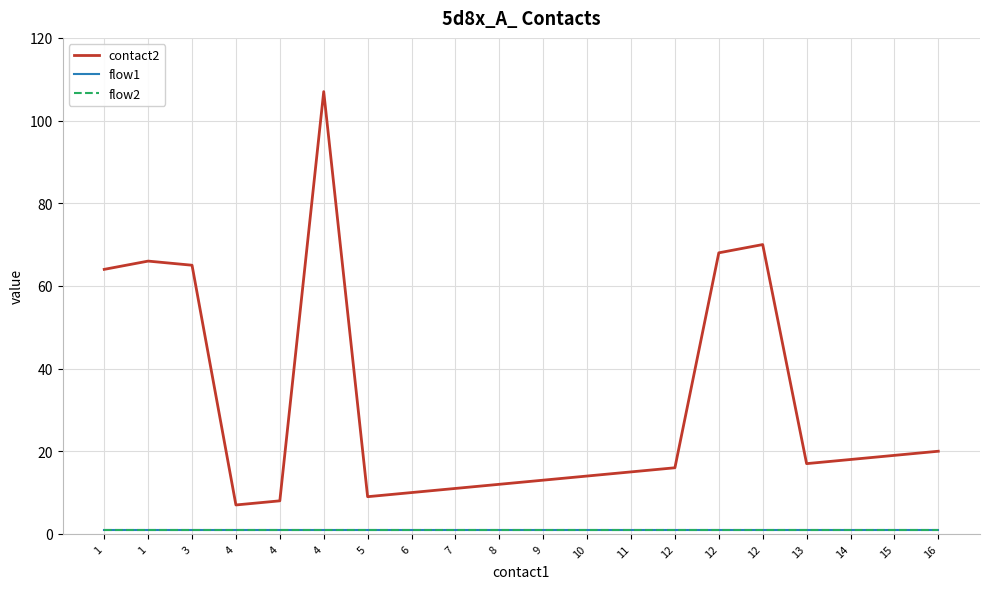

At which label does flow1 reach its minimum?

1